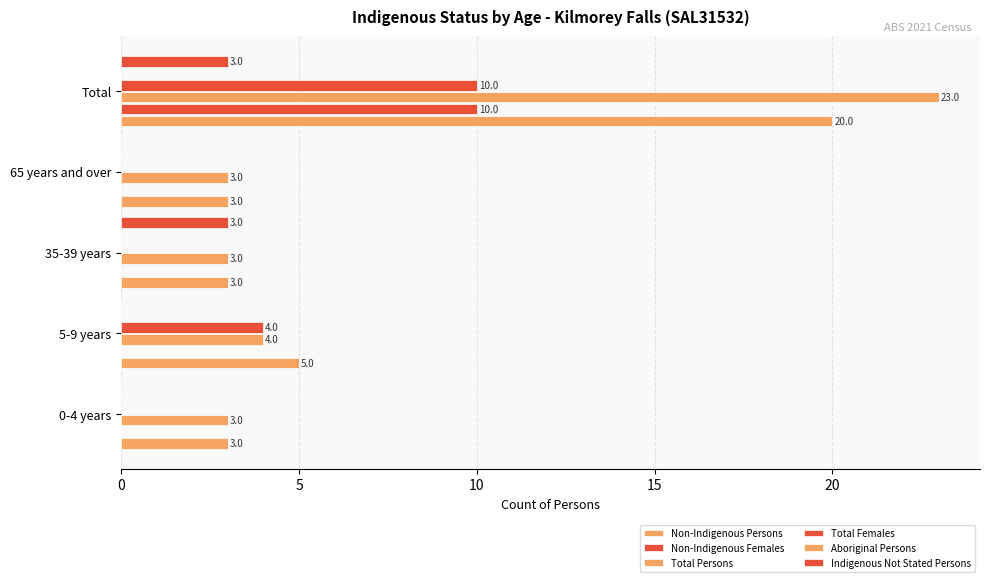

What are all the series names shown in the legend?

Non-Indigenous Persons, Non-Indigenous Females, Total Persons, Total Females, Aboriginal Persons, Indigenous Not Stated Persons